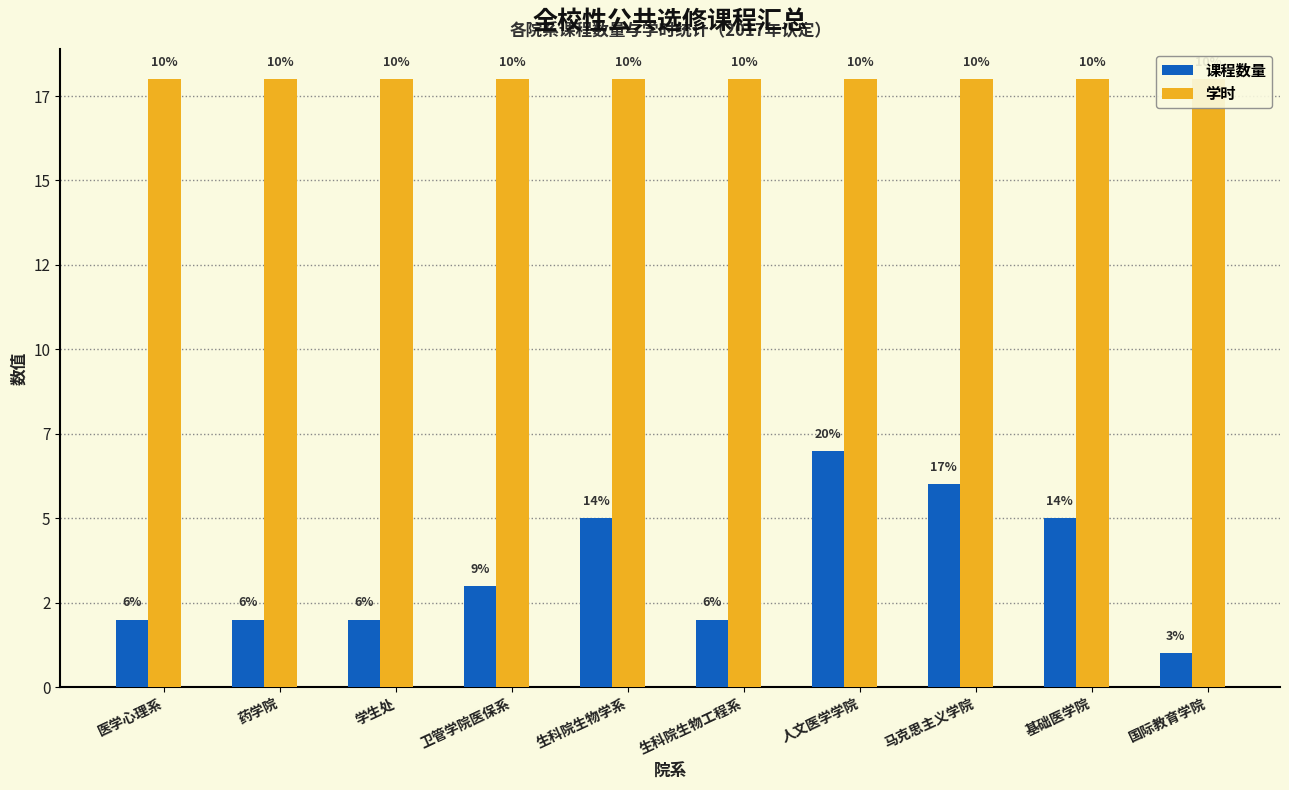

The 课程数量 series shows 1 at 基础医学院. True or false?

False